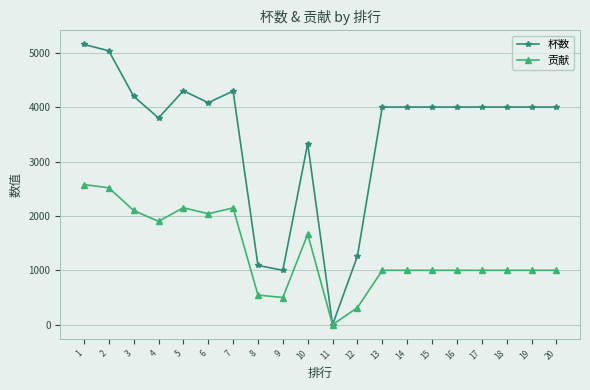

Which series has the largest range (max minus min)?

杯数